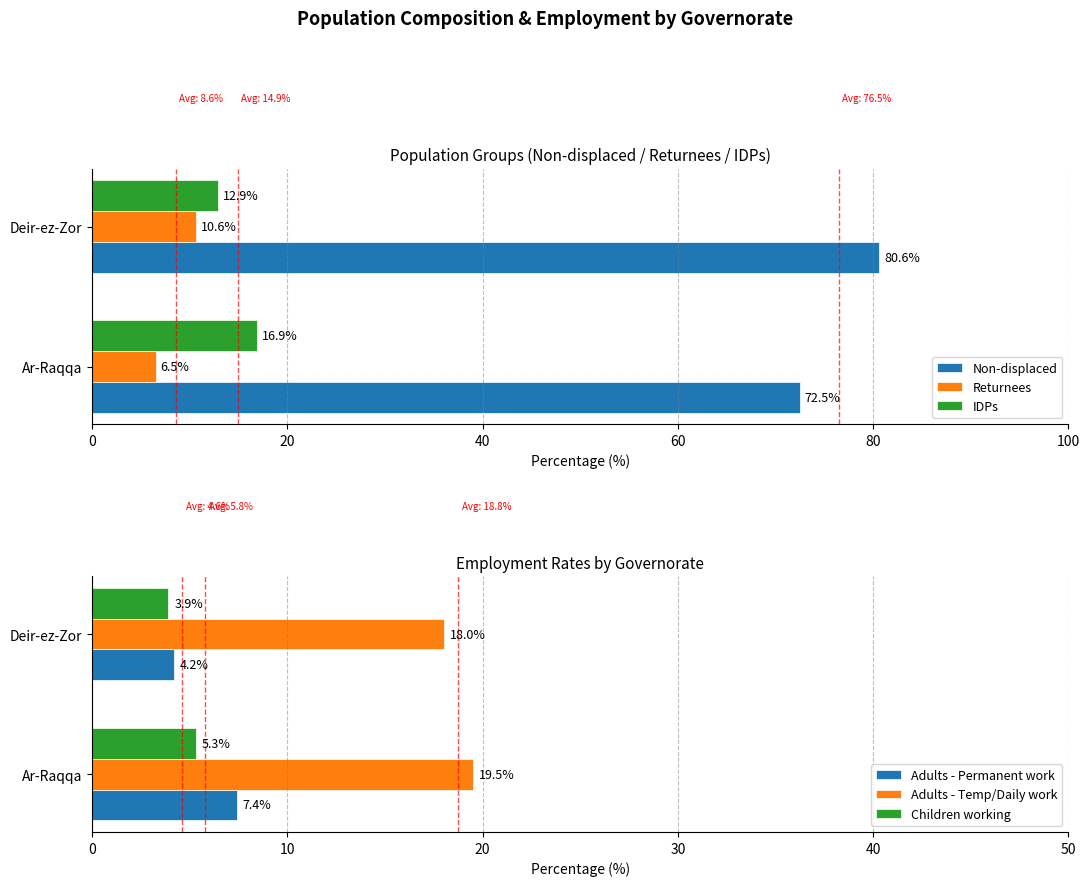

How many data points in Adults - Permanent work are less than 7?

1